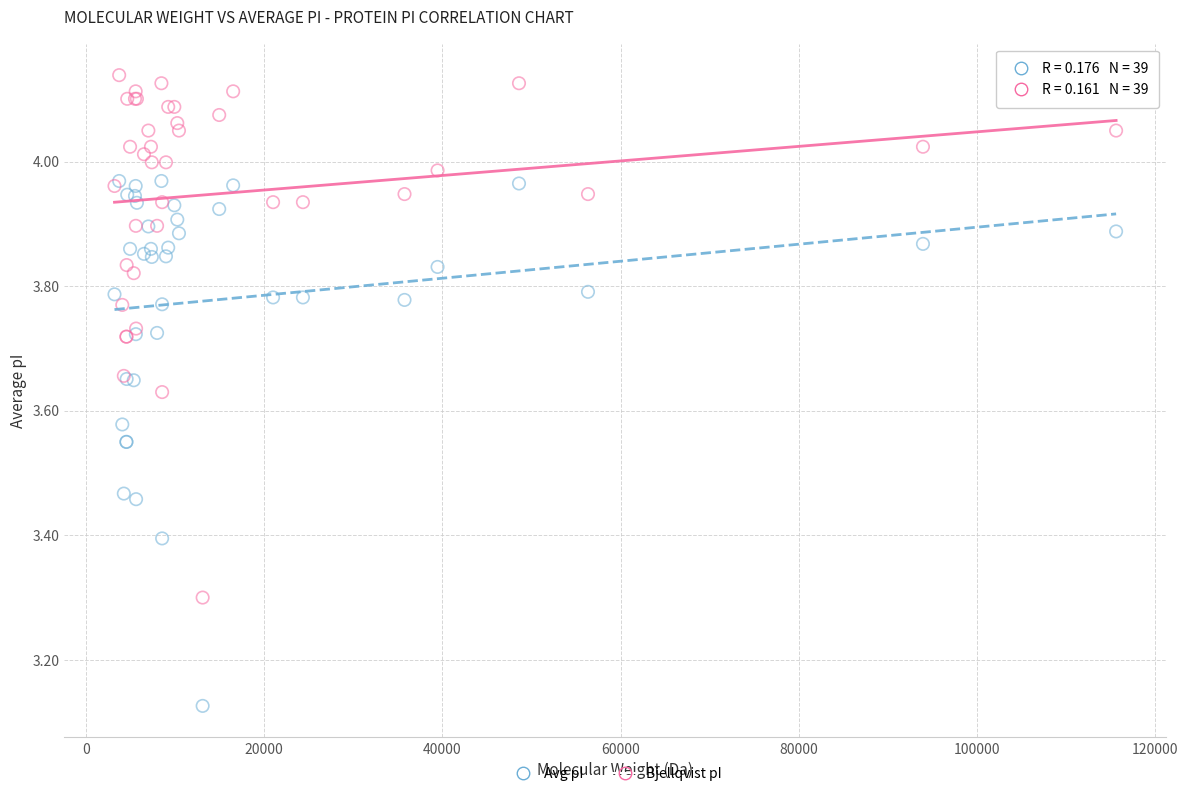

Which series has the largest Y range (max minus min)?

Avg pI